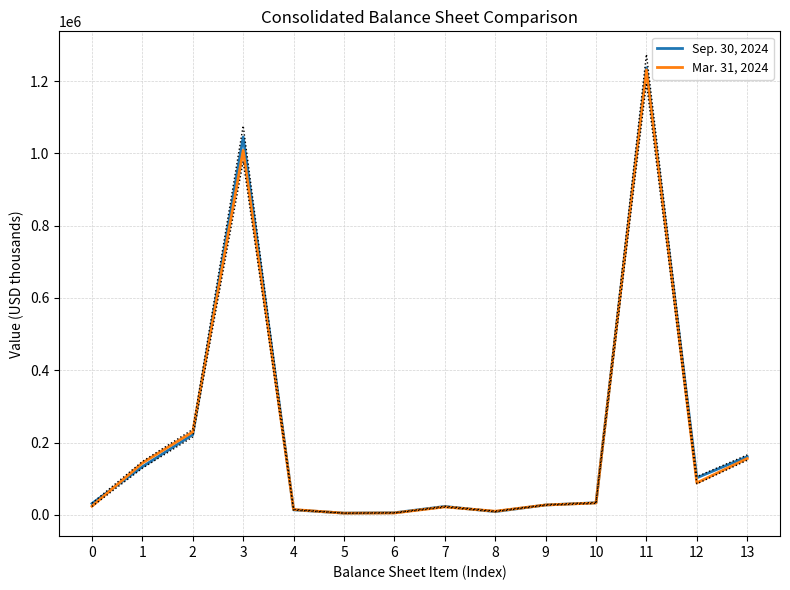

At which category does the chart reach its minimum across all series?

5